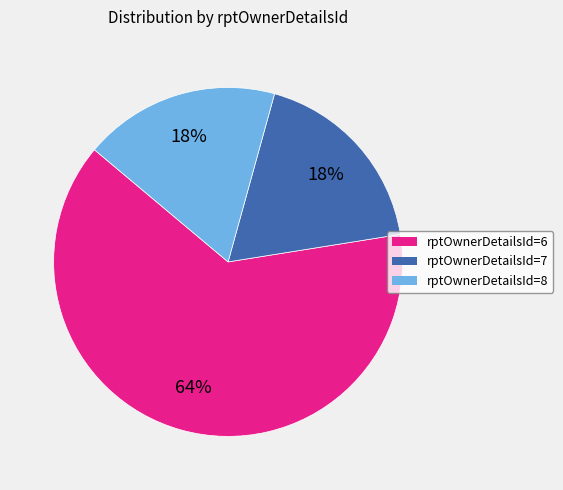

To the nearest percent, what is the average slice percentage?

33%